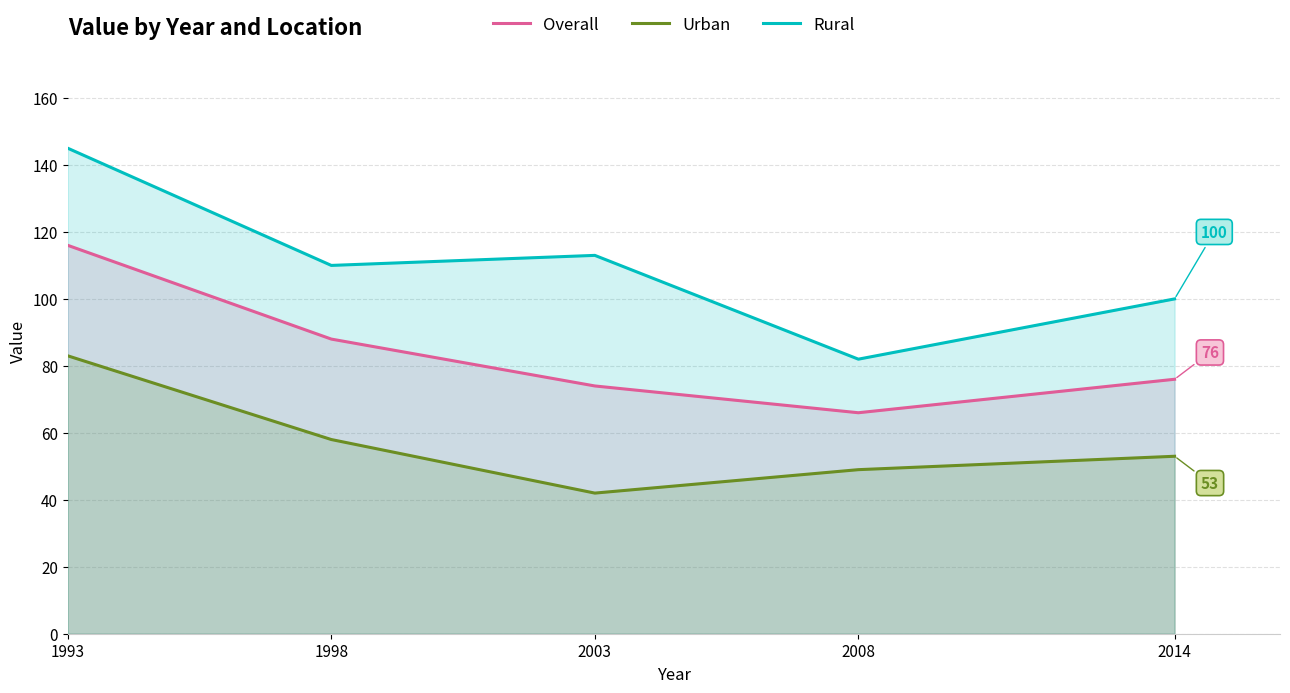

Reading right to left, transcribe all the data shown in this chart.

Overall: 2014=76	2008=66	2003=74	1998=88	1993=116
Urban: 2014=53	2008=49	2003=42	1998=58	1993=83
Rural: 2014=100	2008=82	2003=113	1998=110	1993=145